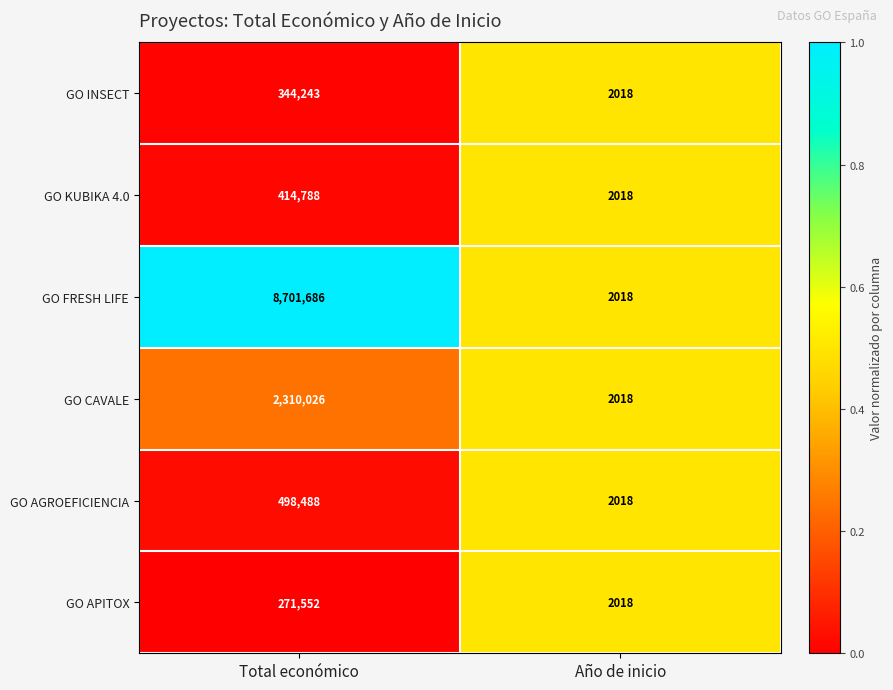

What value does the GO CAVALE series have at Año de inicio?

2018